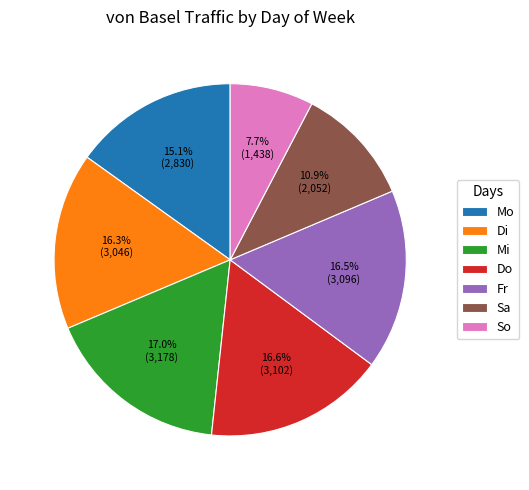

Is there any slice that represents more than half of the pie?

No